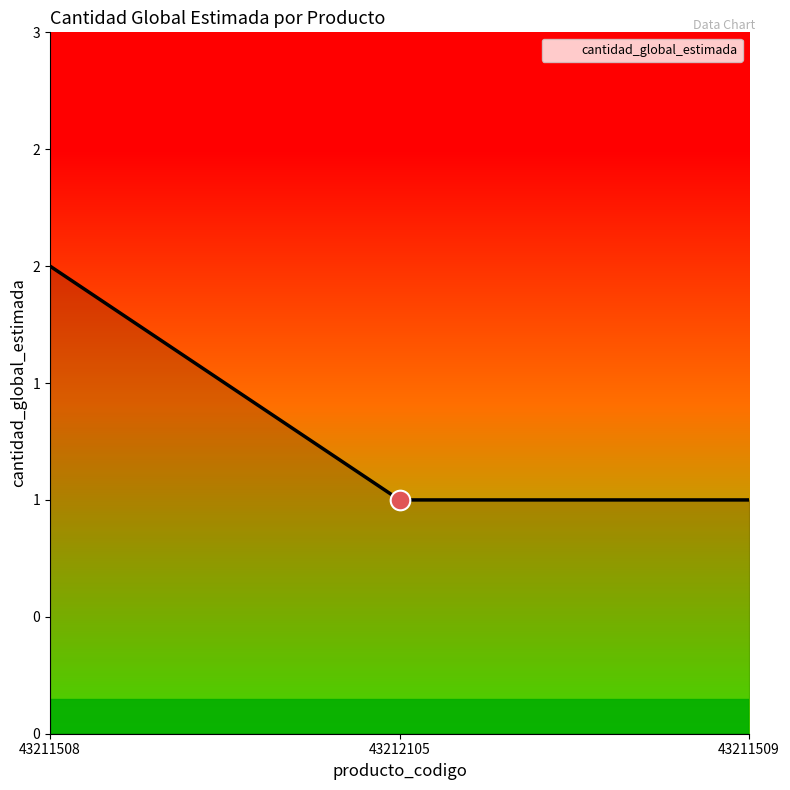

Between 43211508 and 43211509, which is larger?

43211508